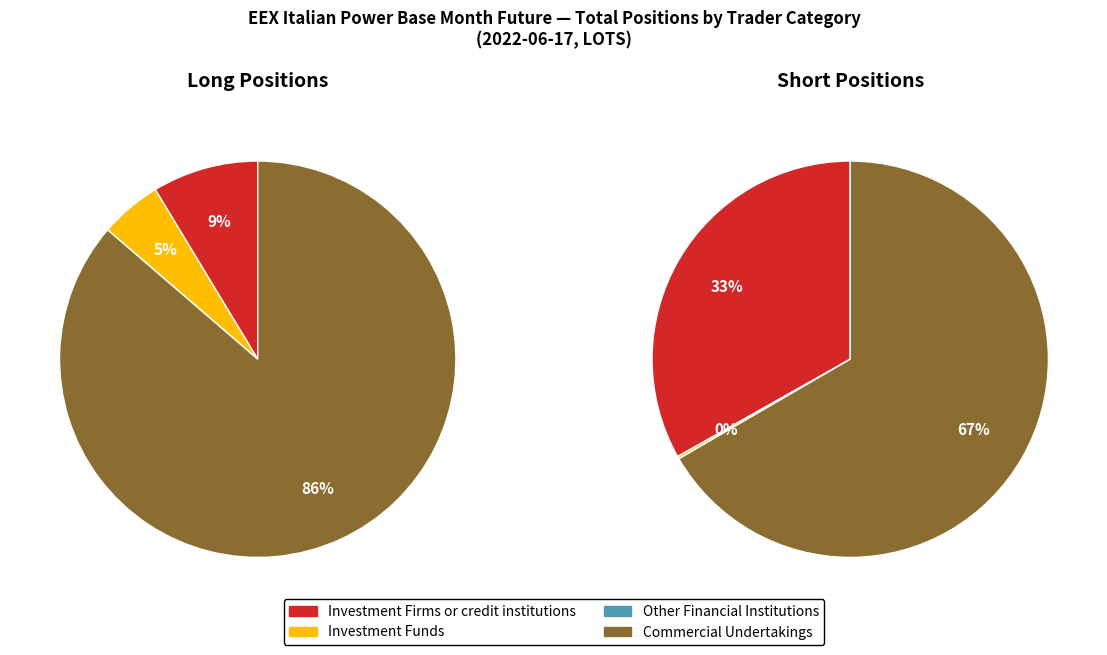

How many slices are in this pie chart?

4